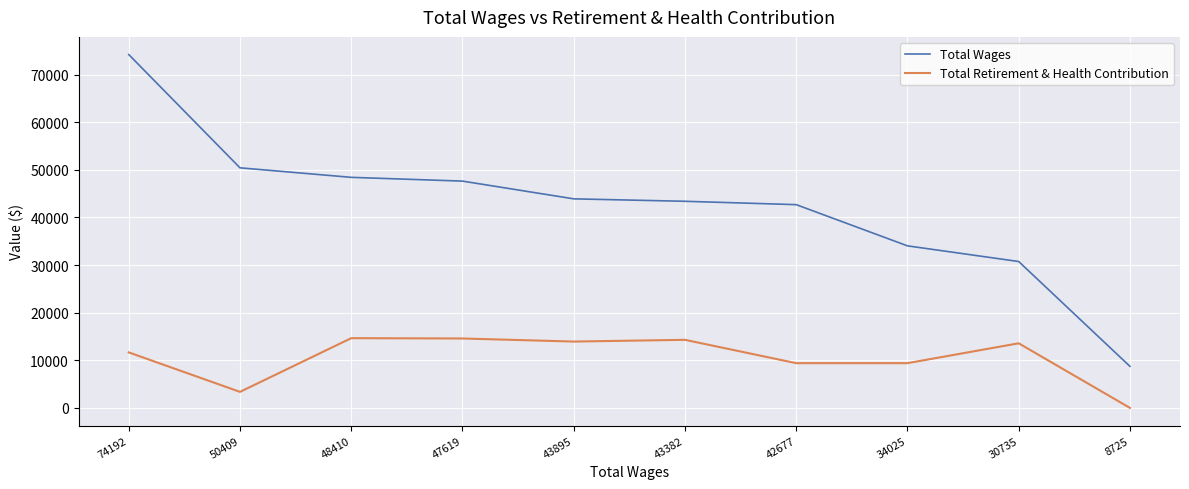

What is the difference between the Total Retirement & Health Contribution values at 34025 and 50409?

6026